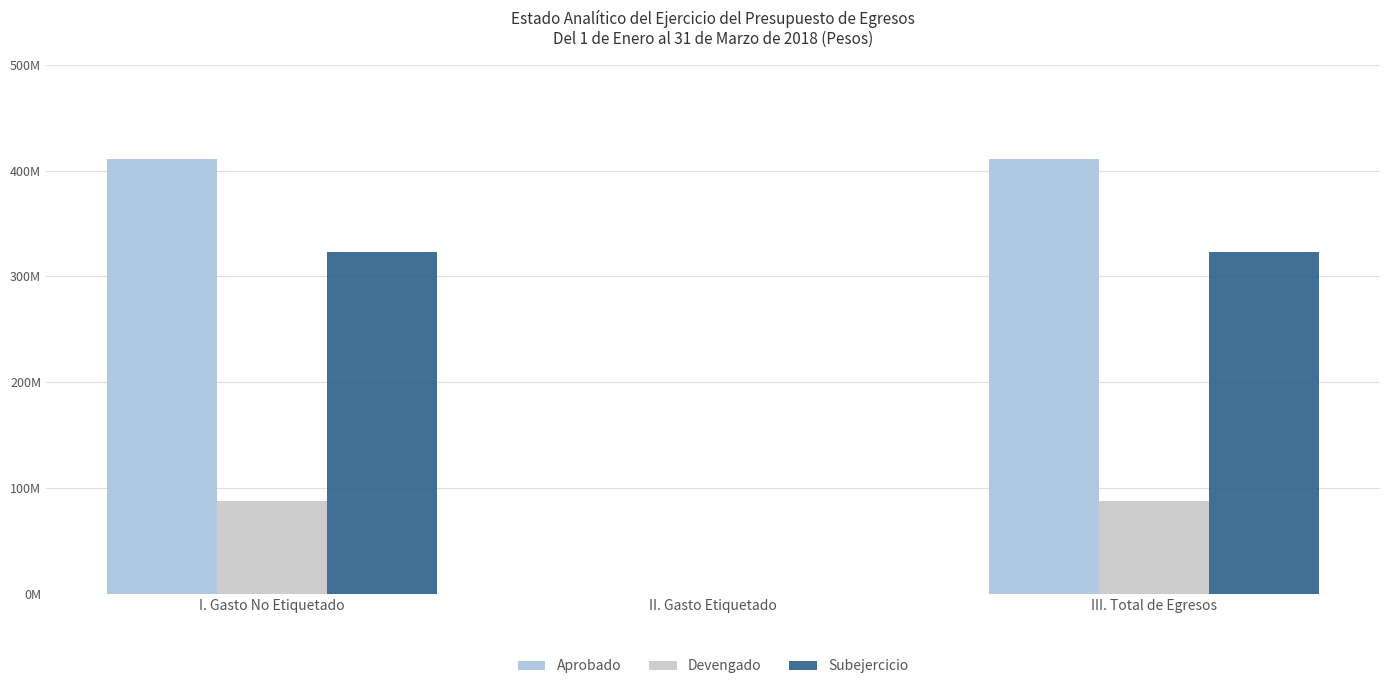

What is the difference between the maximum and minimum values in the Aprobado series?

410677000.7